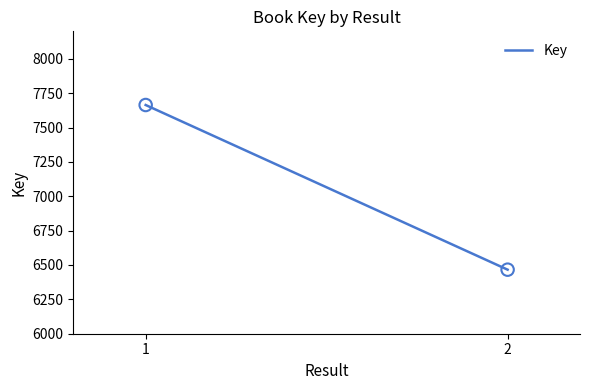

What is the range of Y values (max minus min)?

1198